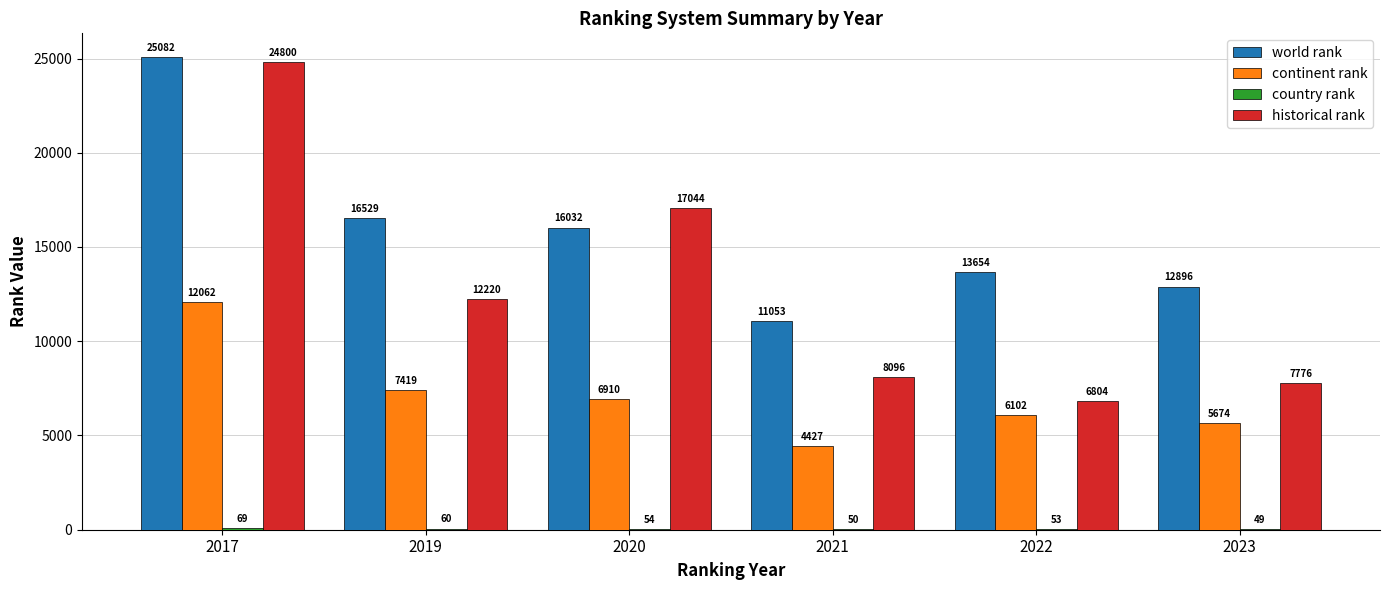

Which category has the highest value in the historical rank series?

2017